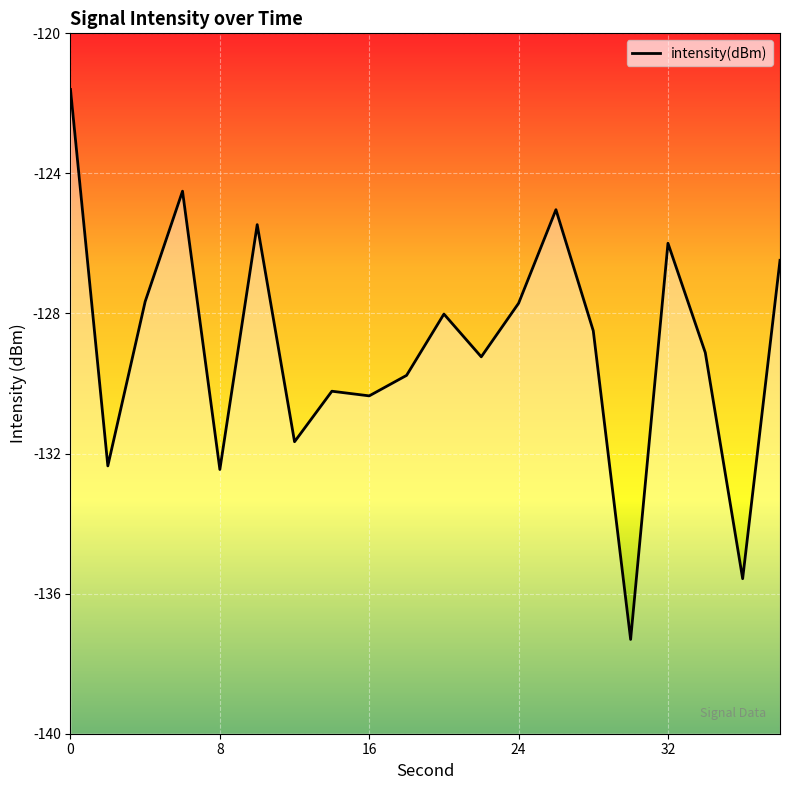

What is the difference between the values at 16 and 0?

8.7